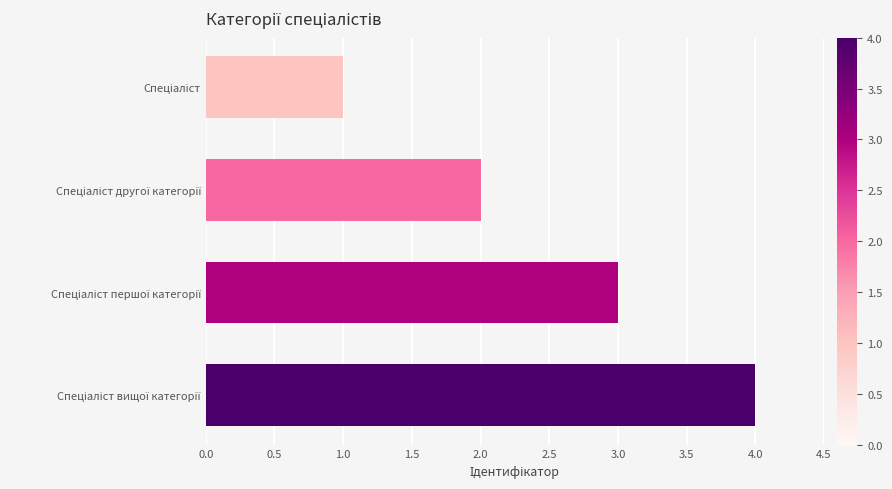

Count the values in the range 2 to 4.

3